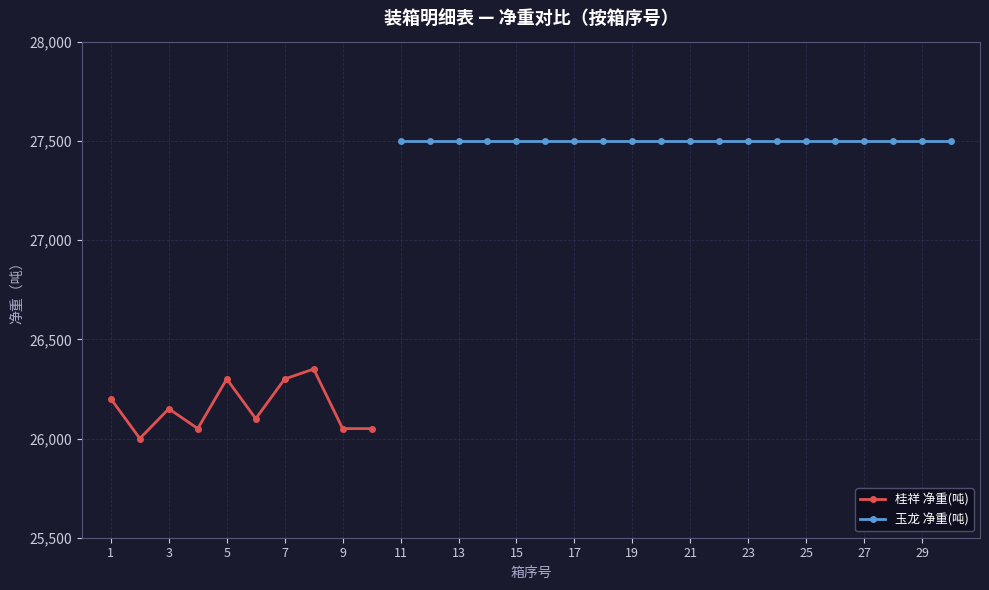

What is the average value?

26155